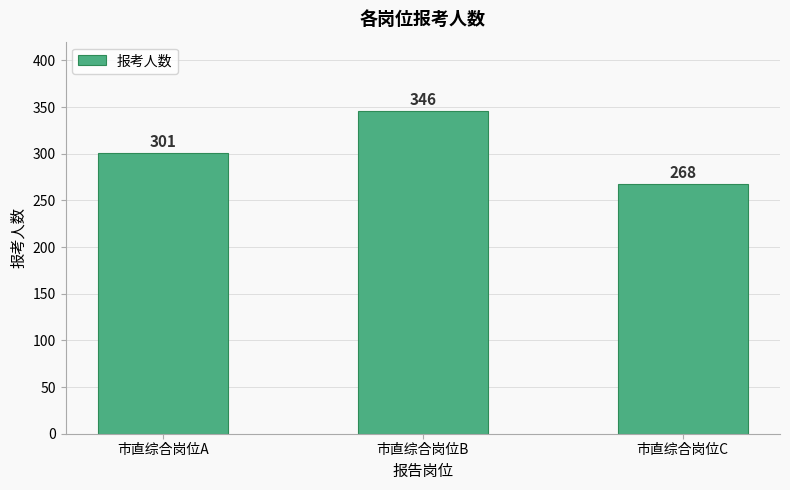

At which category does the chart reach its peak across all series?

市直综合岗位B